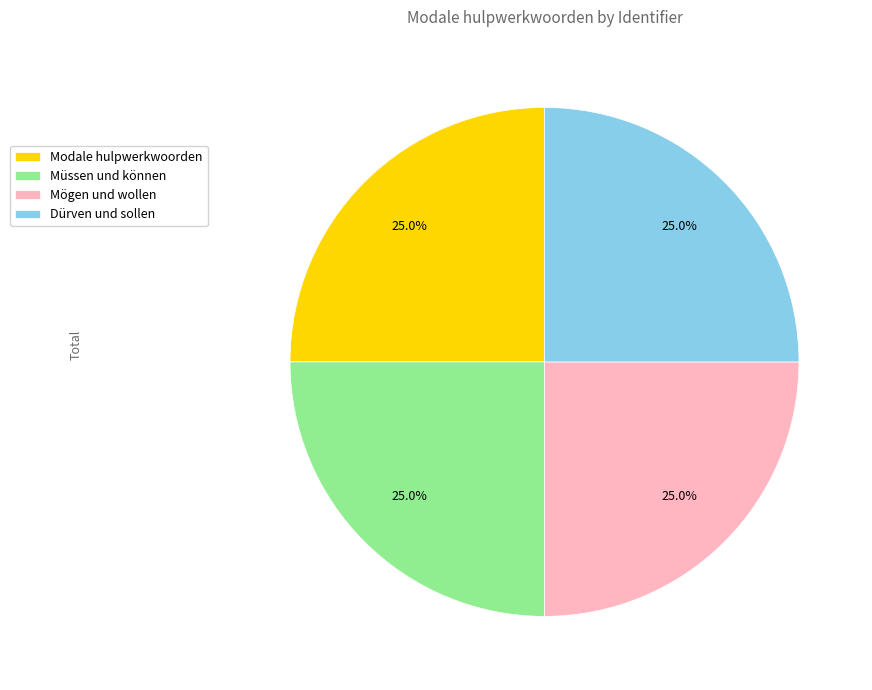

True or false: Modale hulpwerkwoorden accounts for 32% of the total.

False